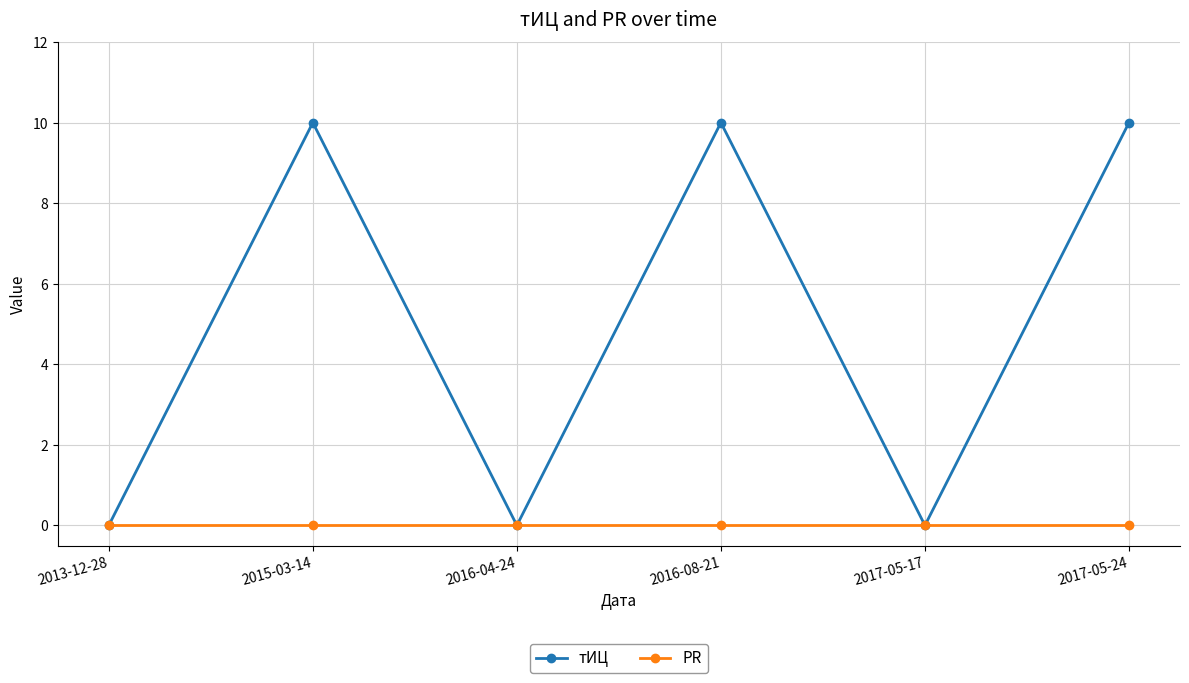

In тИЦ, how many points are lower than both neighbors (excluding endpoints)?

2